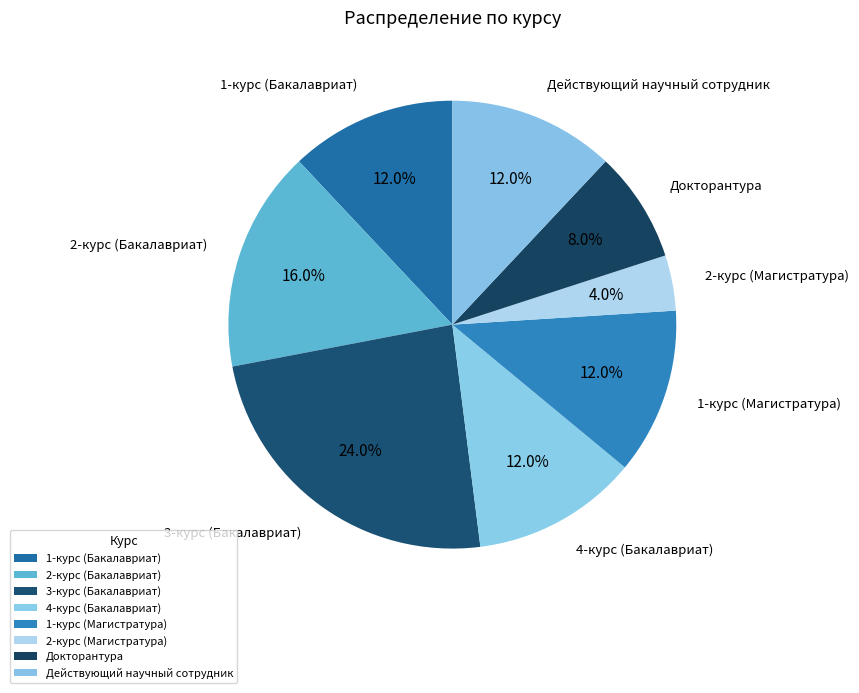

Is it true that 4-курс (Бакалавриат) is 2% of the pie?

False